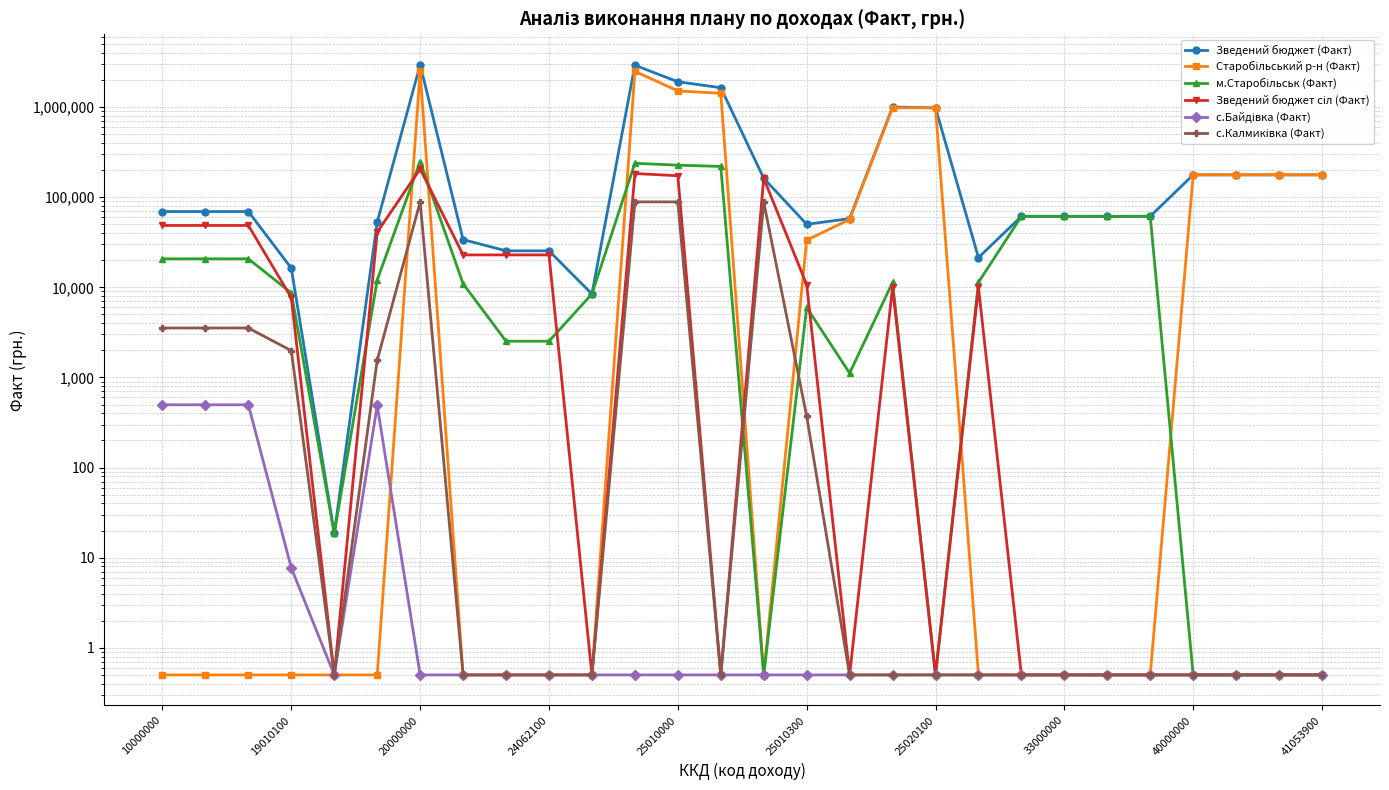

Count the number of categories in the chart.

28